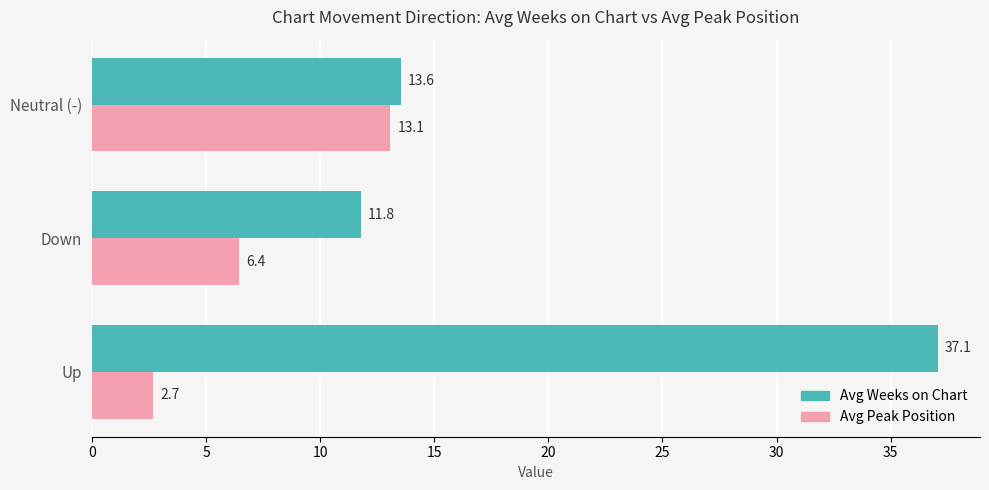

The value of Avg Weeks on Chart at Up is 55.1. True or false?

False